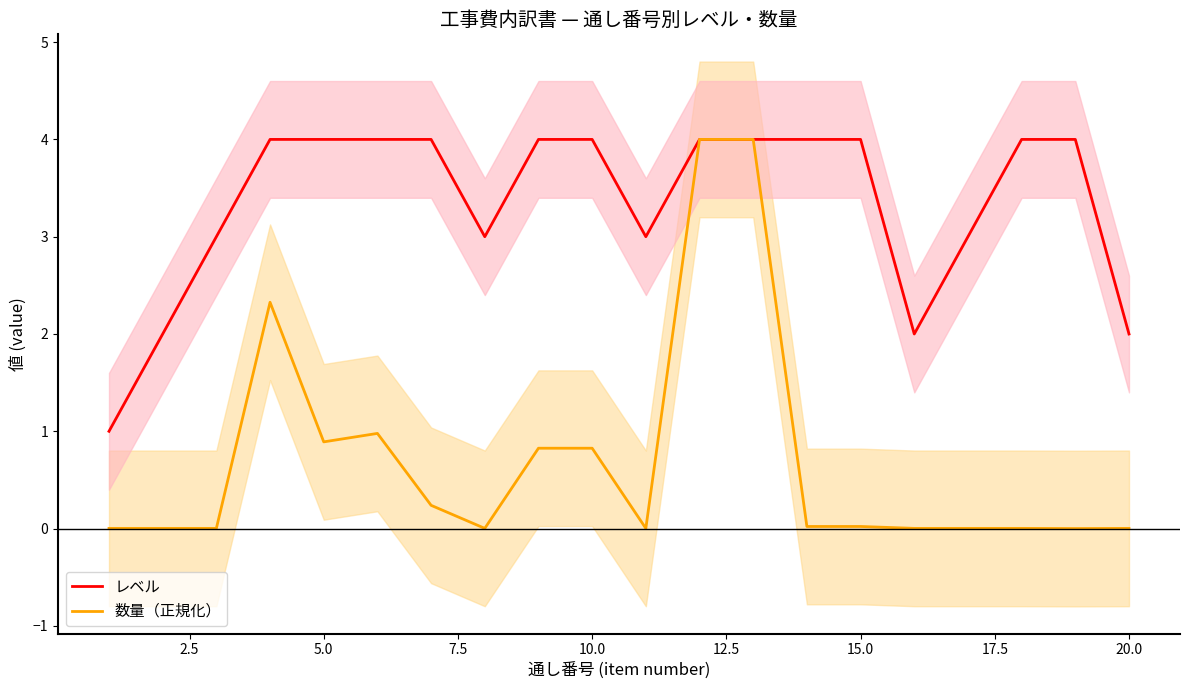

What is the minimum value for レベル?

1.0